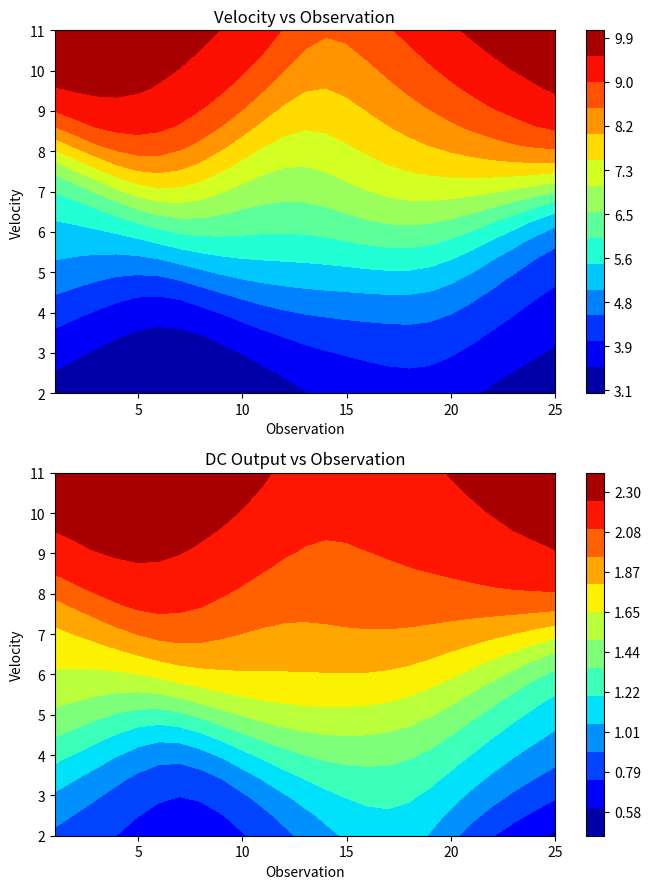

What is the greatest value displayed?

10.2